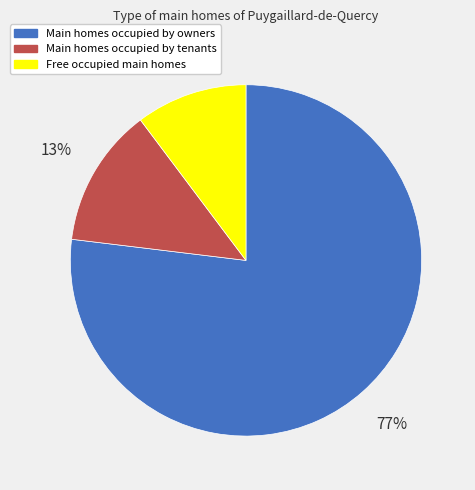

Does Main homes occupied by tenants represent more than half of the total?

No